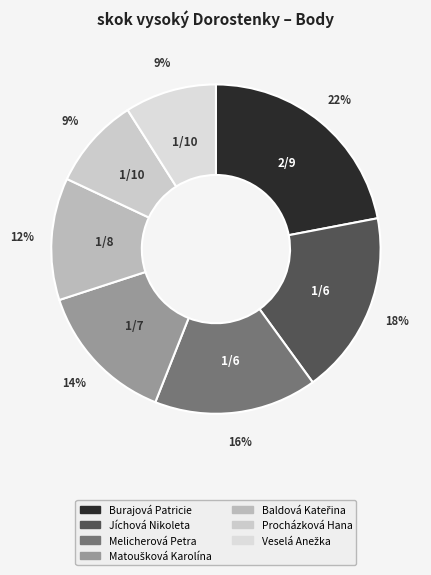

Is it true that Jíchová Nikoleta is 11% of the pie?

False